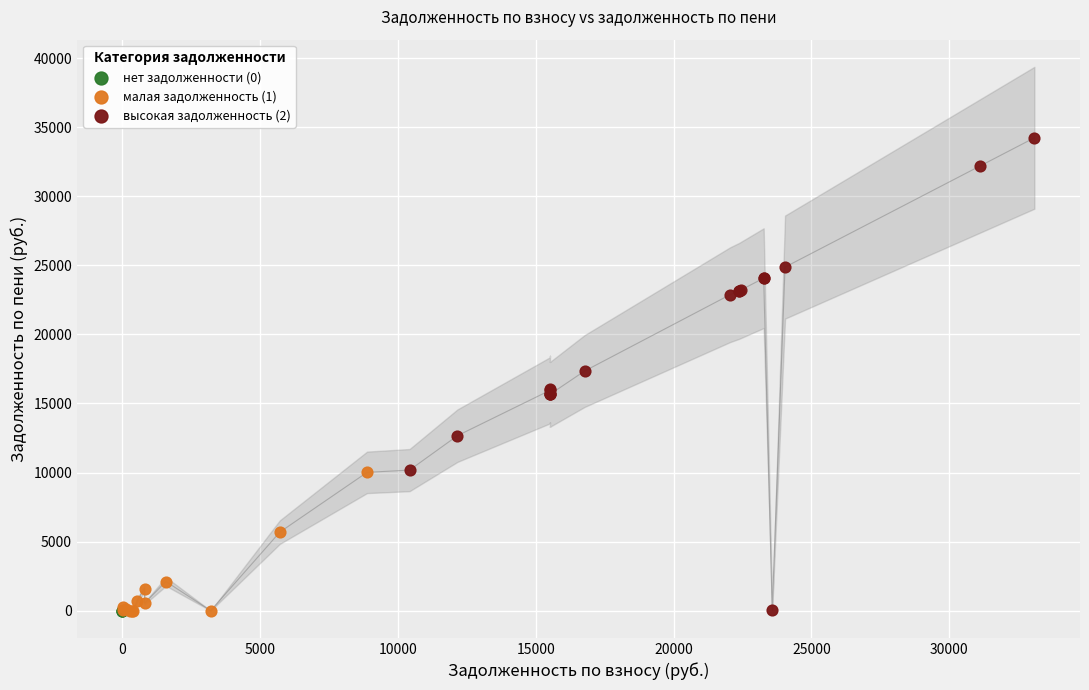

Which series reaches the maximum Y coordinate?

высокая задолженность (2)